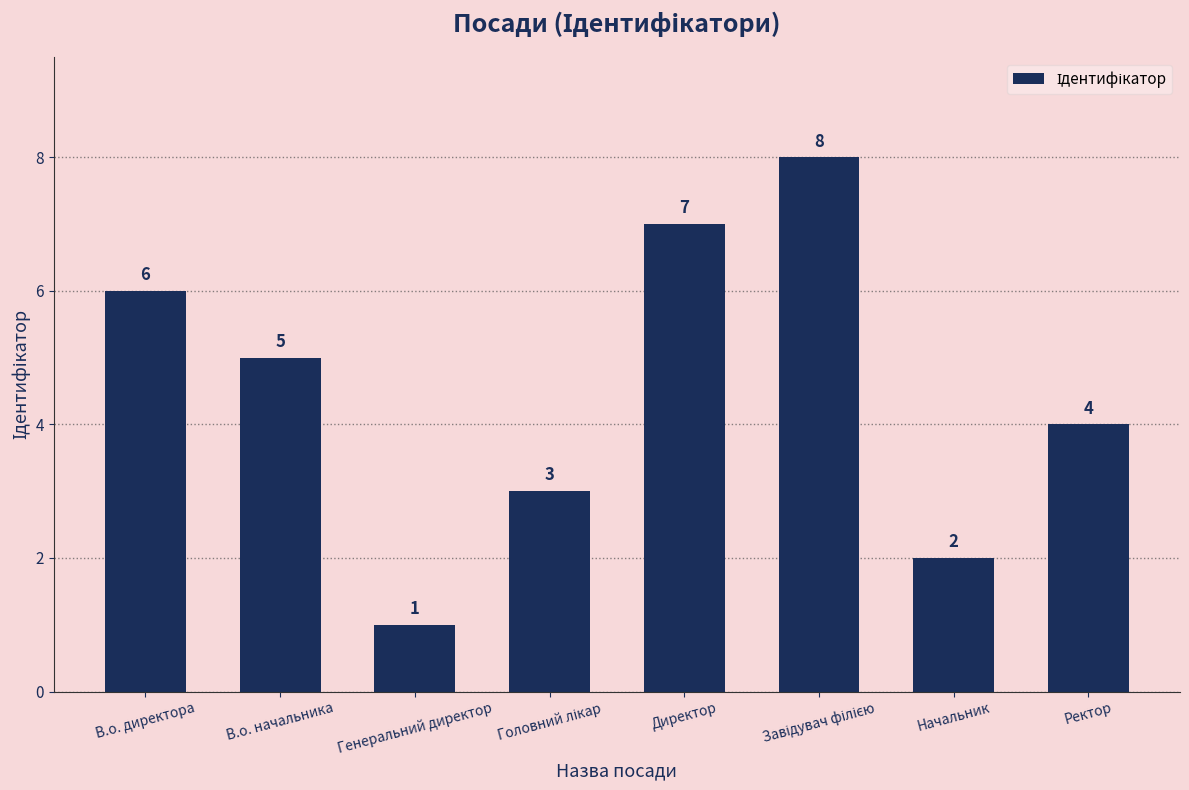

What is the label of the 3rd bar from the left?

Генеральний директор